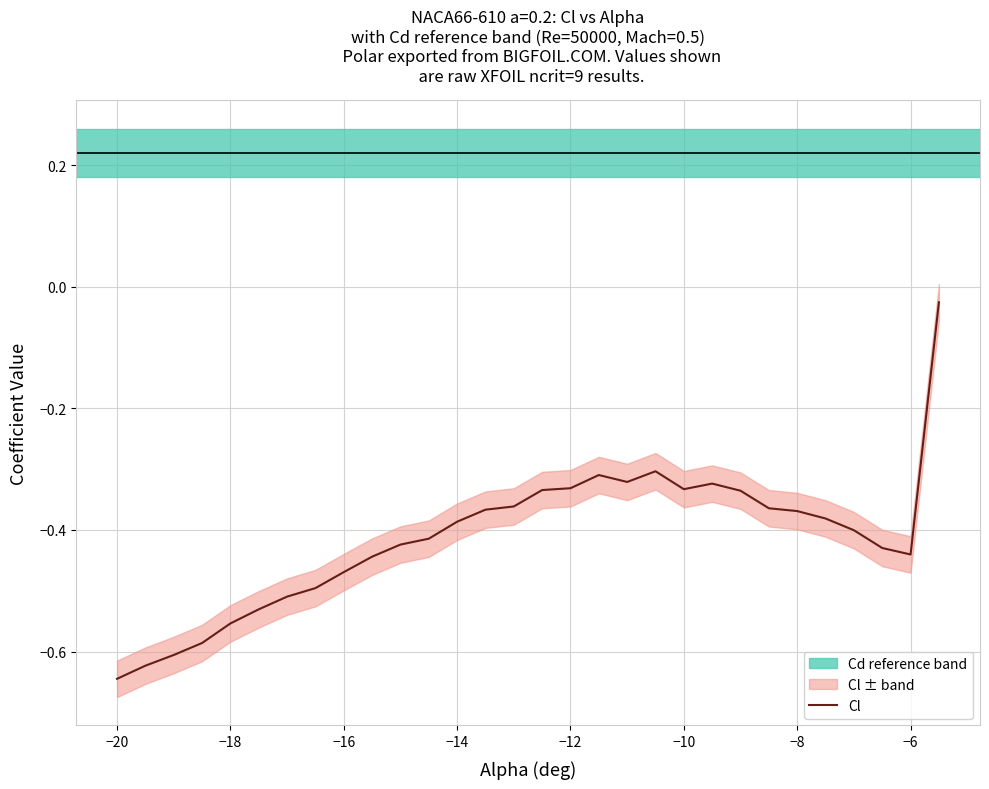

How many interior local peaks (higher than both neighbors) does the data have?

3